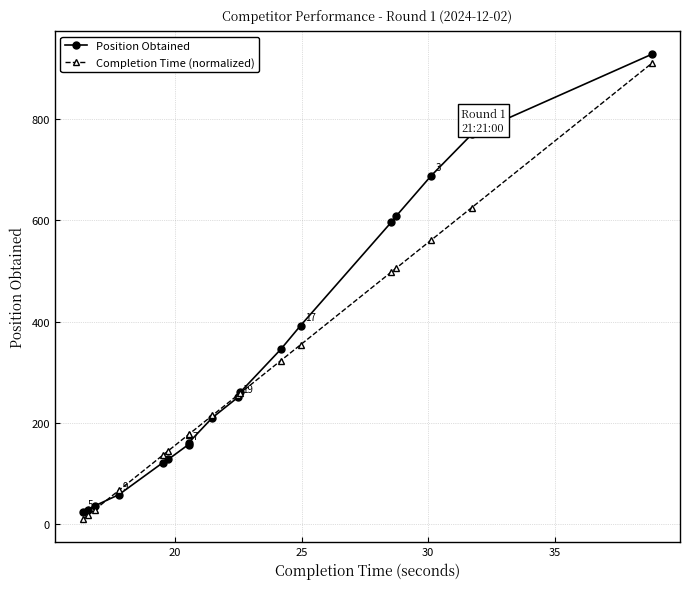

Which series has the widest spread of values?

Position Obtained